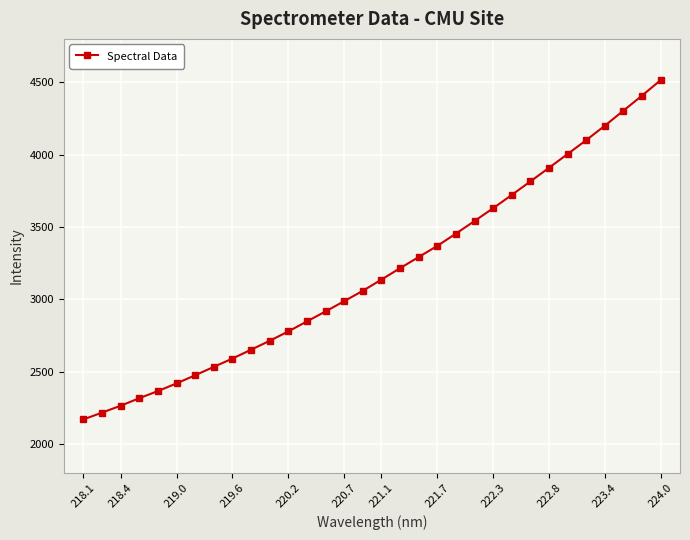

What is the greatest value displayed?

4514.1